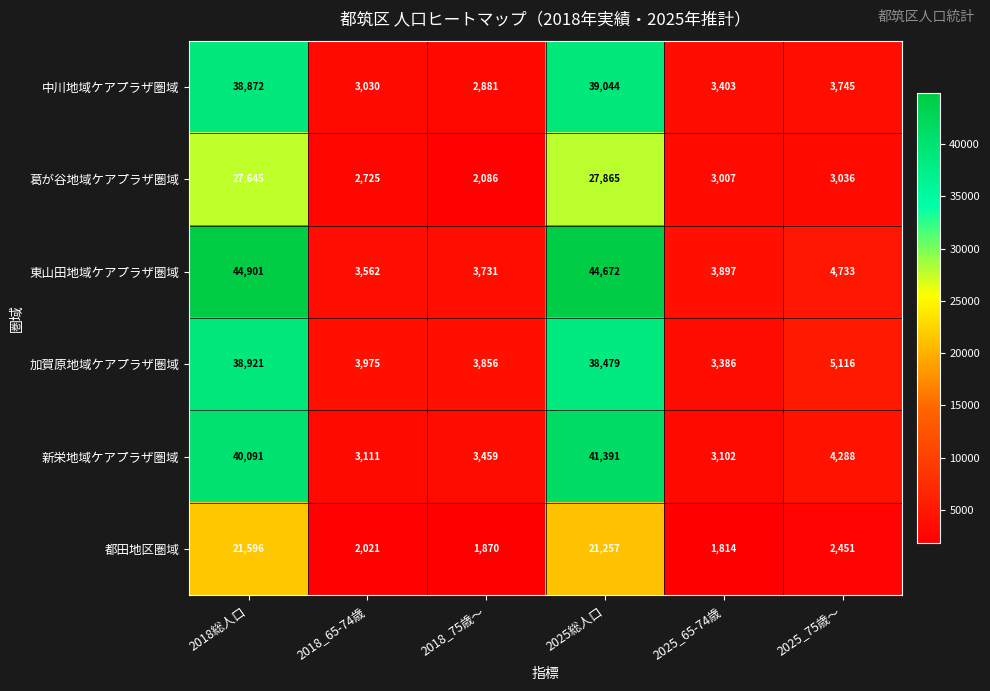

Which series has the widest spread of values?

東山田地域ケアプラザ圏域